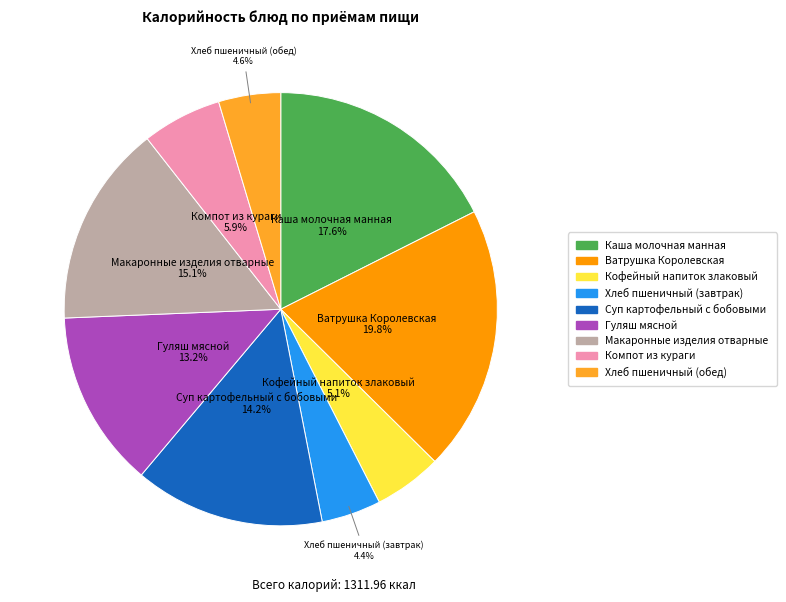

To the nearest percent, what percentage of the pie is Суп картофельный с бобовыми?

14%